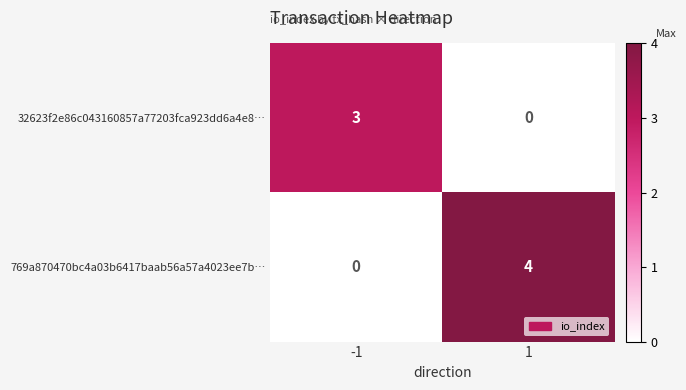

Reading left to right, what are all the values shown in this chart?

32623f2e86c043160857a77203fca923dd6a4e8…: -1=3	1=0
769a870470bc4a03b6417baab56a57a4023ee7b…: -1=0	1=4